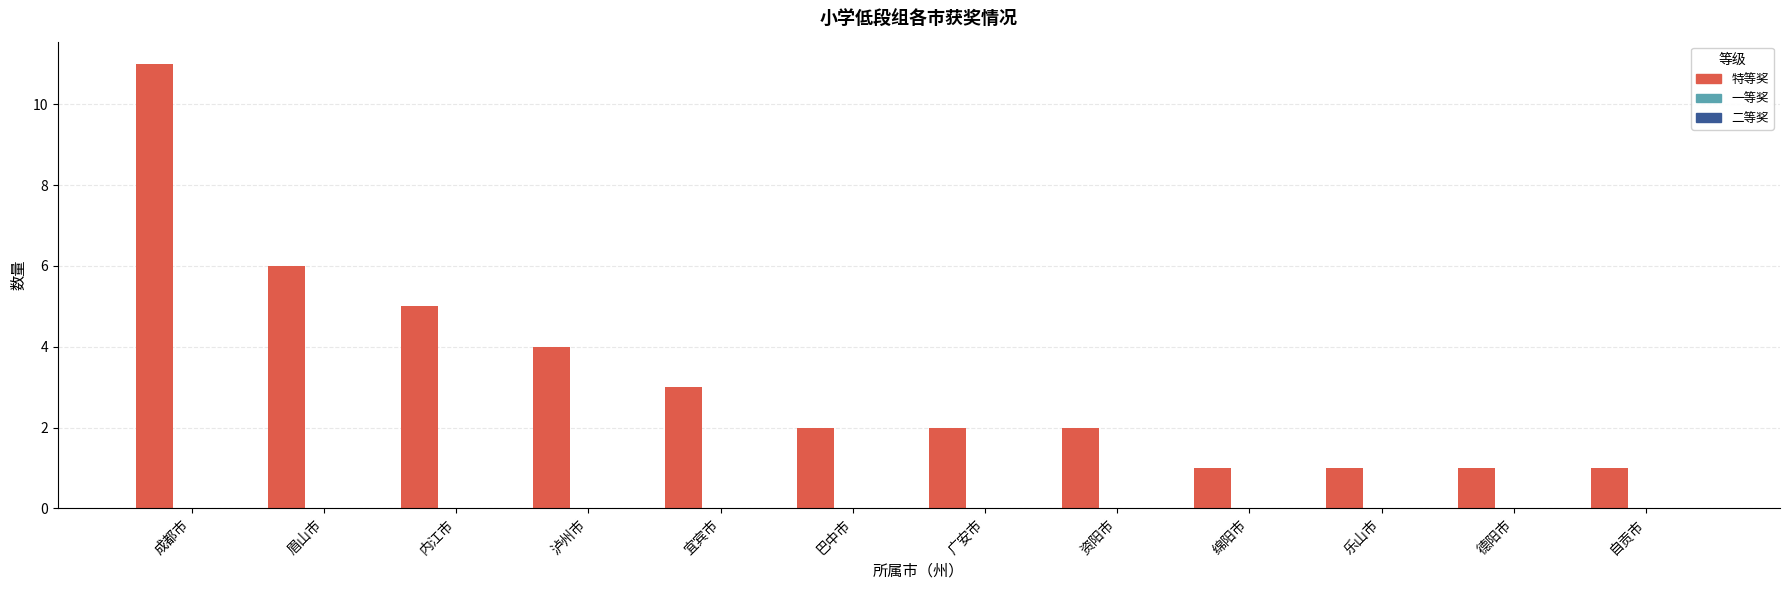

What is the value of the 7th bar from the left?

2